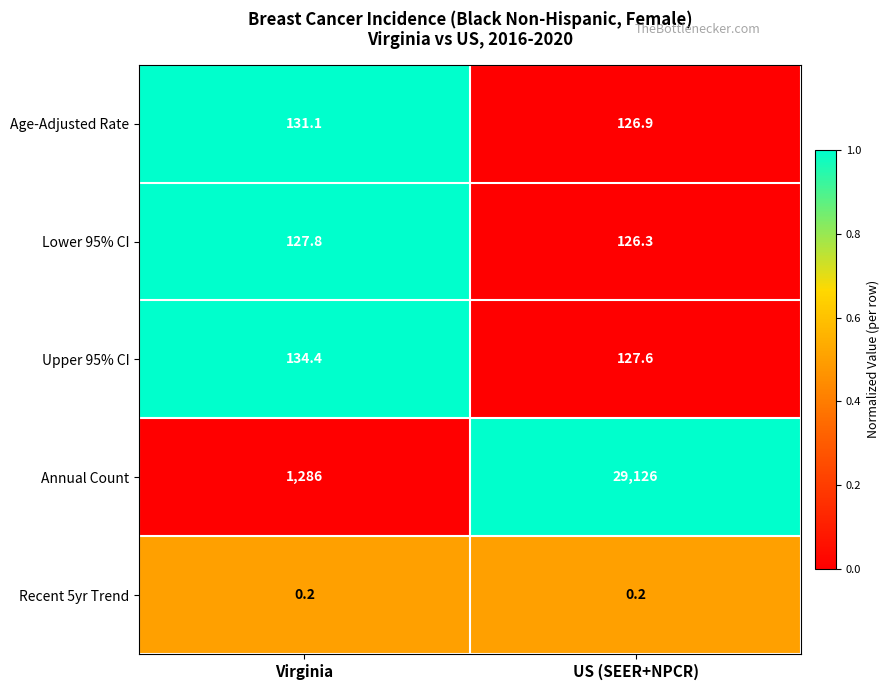

What is the difference between the Lower 95% CI values at Virginia and US (SEER+NPCR)?

1.5